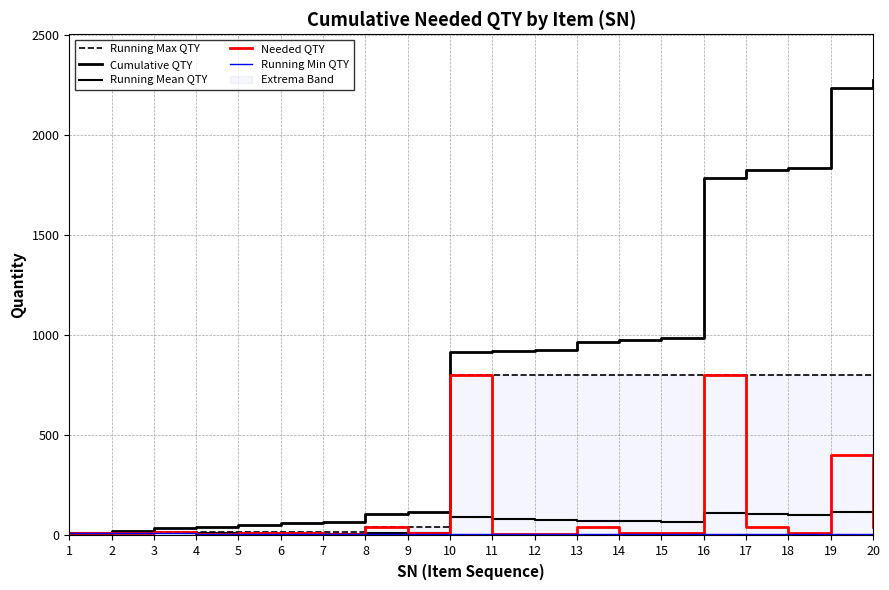

True or false: Running Max QTY and Running Min QTY intersect in this chart.

False